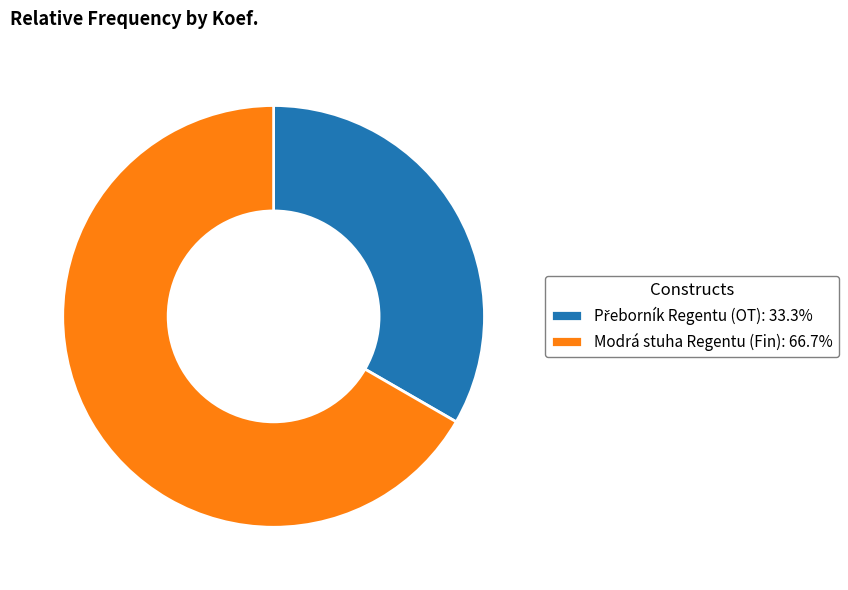

Is there any slice that represents more than half of the pie?

Yes